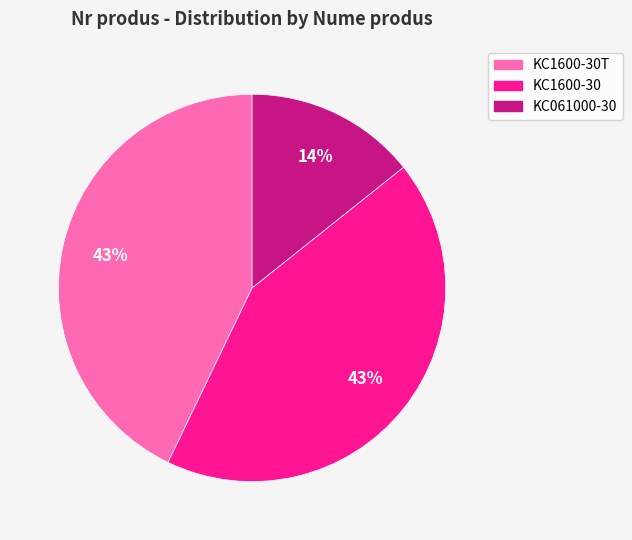

Which category has the smallest portion of the pie?

KC061000-30